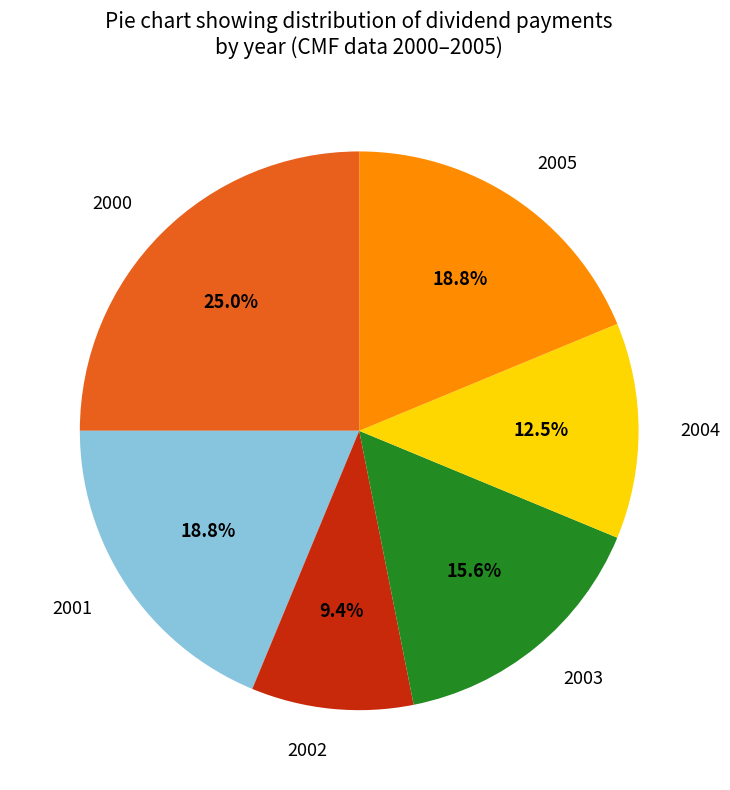

Count the number of slices in the pie.

6